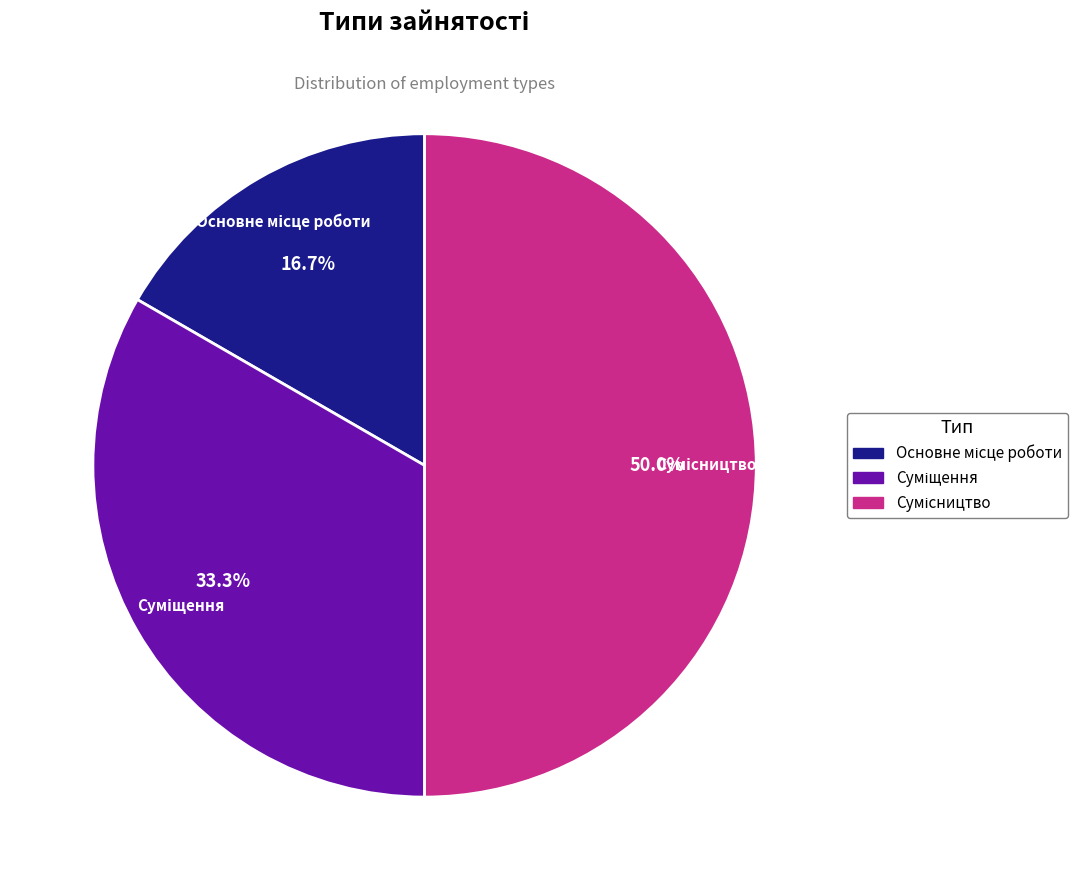

To the nearest percent, what portion does Суміщення represent?

33%